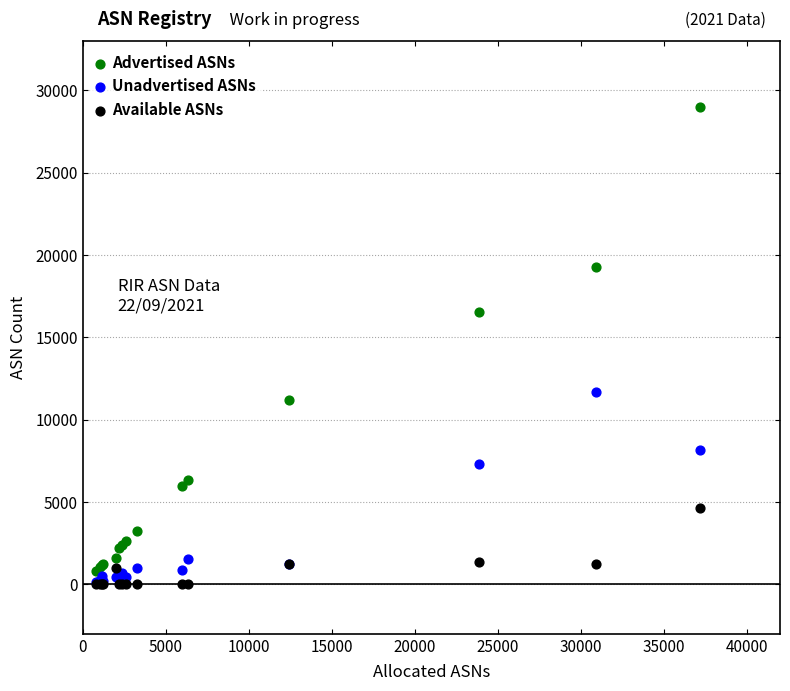

In the Advertised ASNs series, what Y value is closest to 14896?

16540